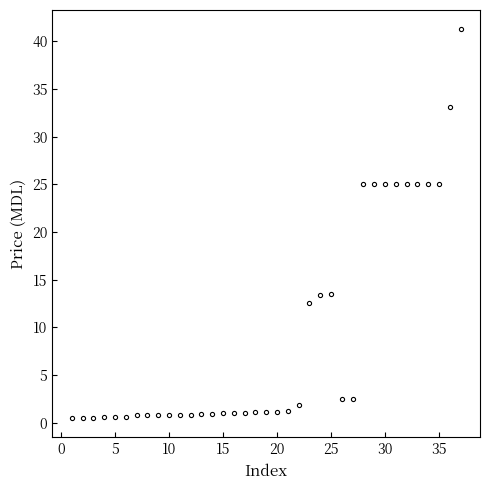

How many categories are shown in the chart?

37